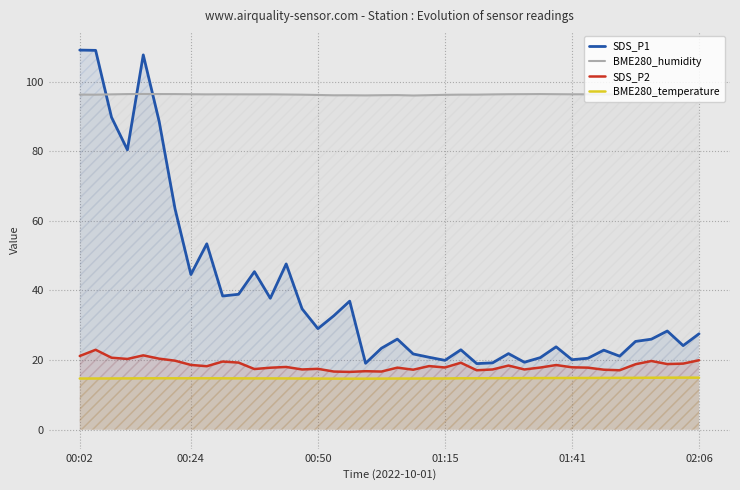

The BME280_temperature series shows 4.8 at 20. True or false?

False